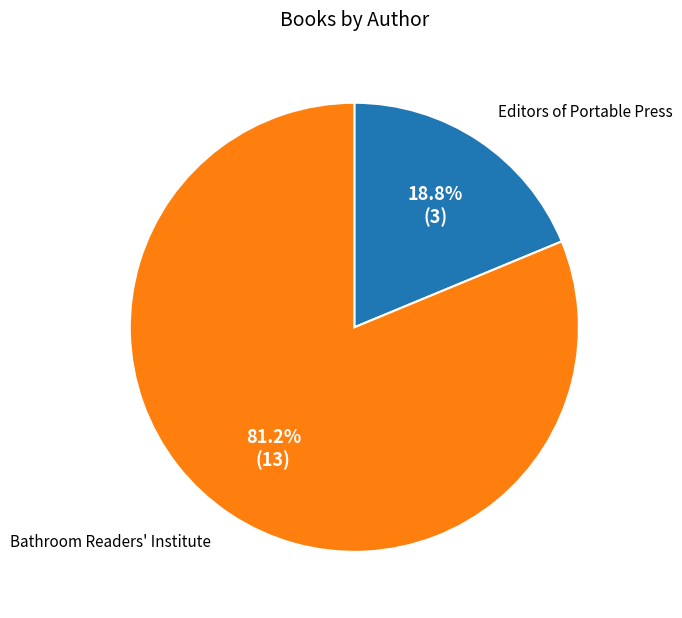

Is there a majority slice in this chart?

Yes